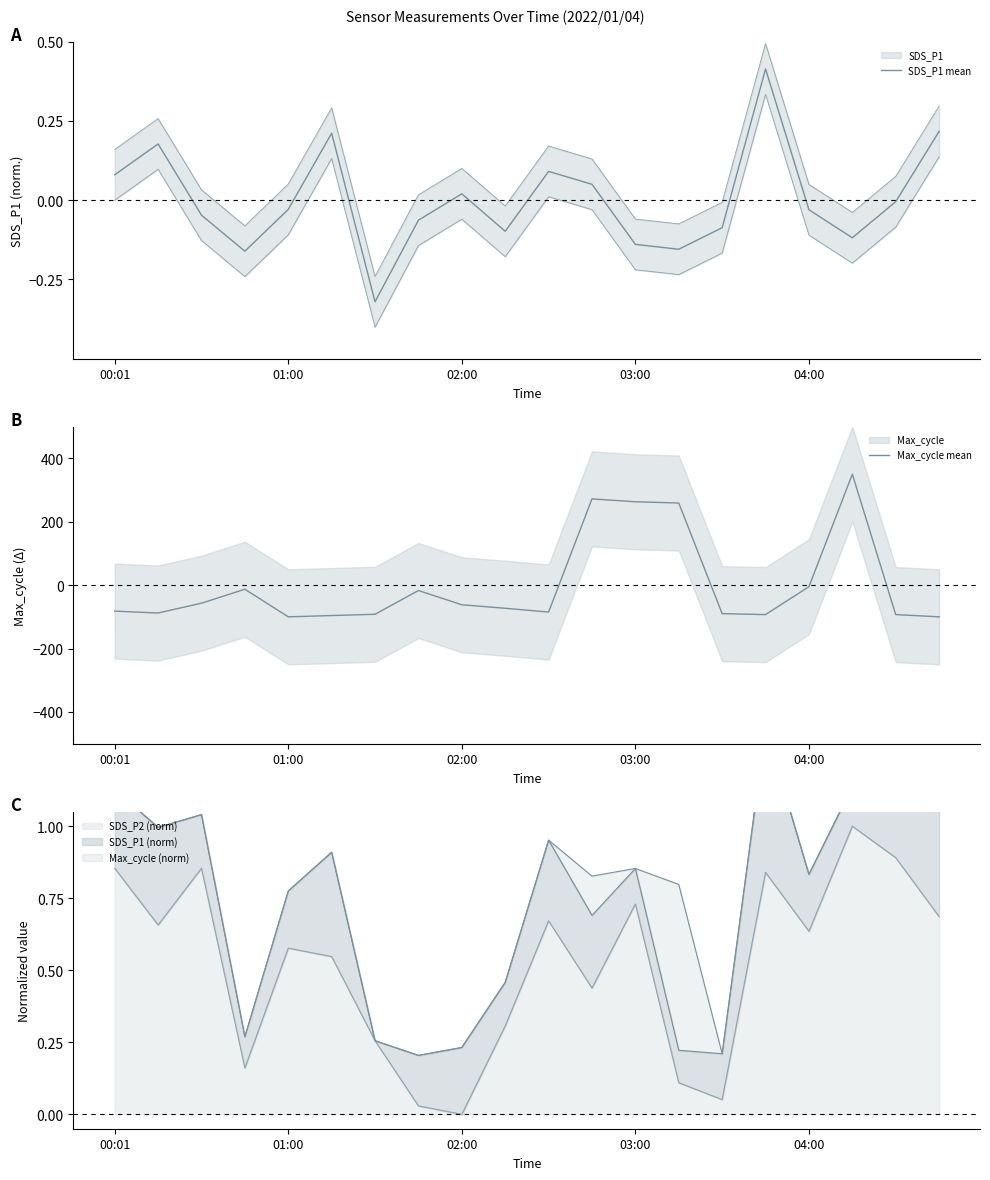

At which category is the sum across all series the highest?

17